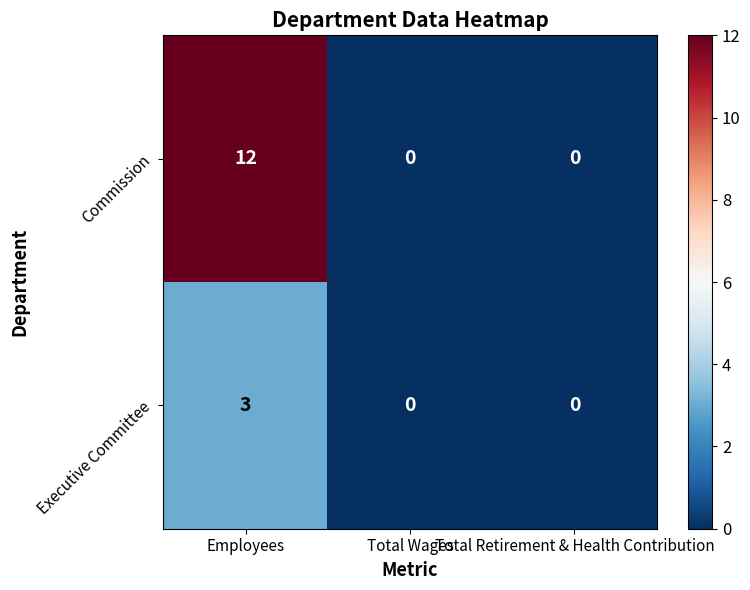

True or false: Executive Committee has a value of 3 at Employees.

True